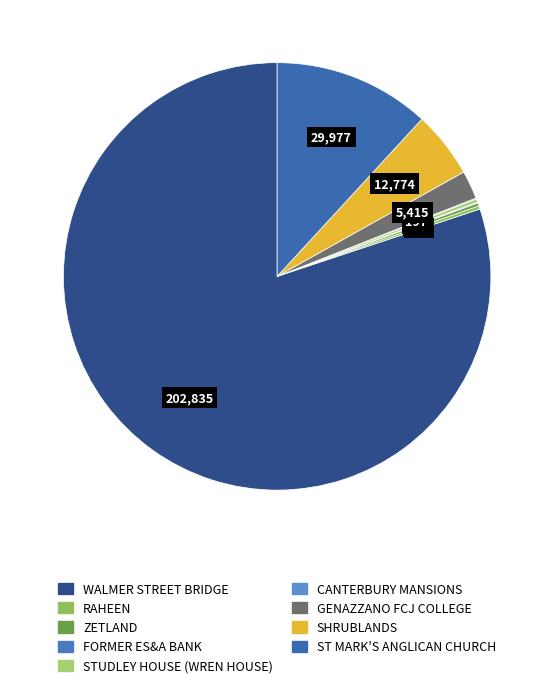

Count the number of slices in the pie.

9